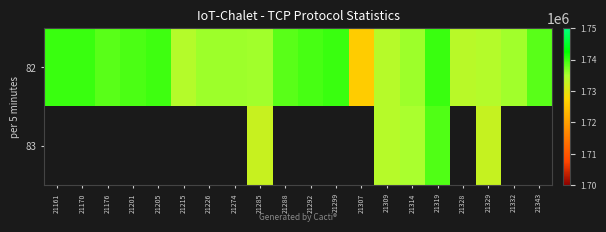

What is the difference between the second highest and second lowest values in the 82 series?

5971.0